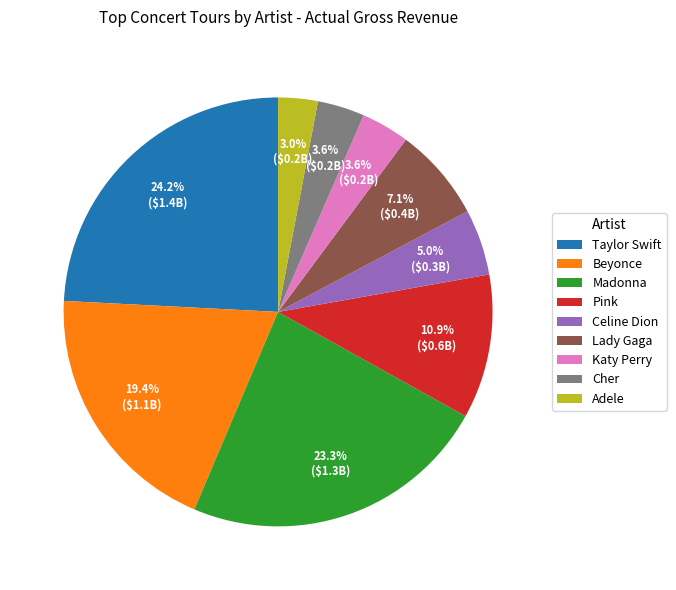

Count the number of slices in the pie.

9